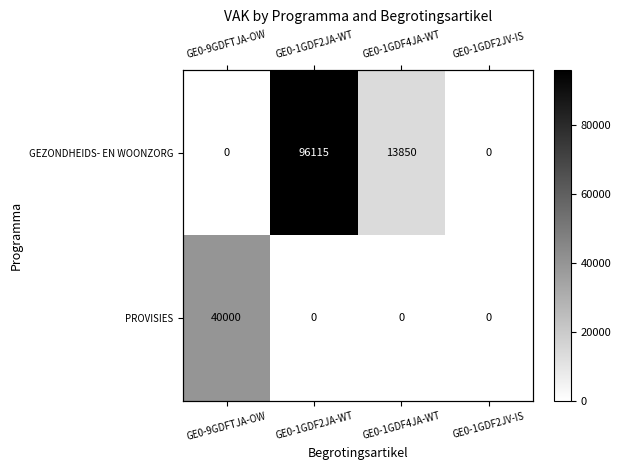

Where is GEZONDHEIDS- EN WOONZORG nearest to the value 48057?

GE0-1GDF4JA-WT